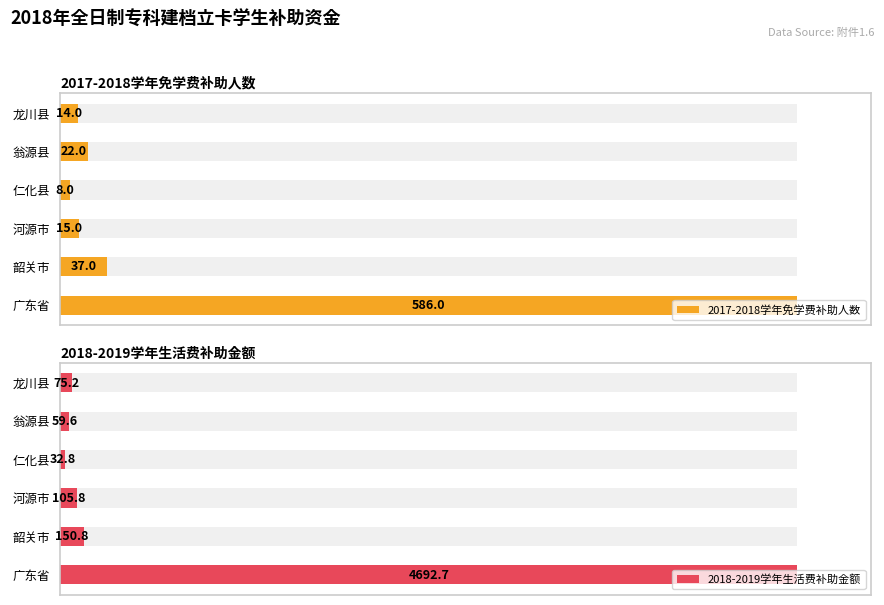

Is it true that 2018-2019学年生活费补助金额 equals 5.3 at 韶关市?

False